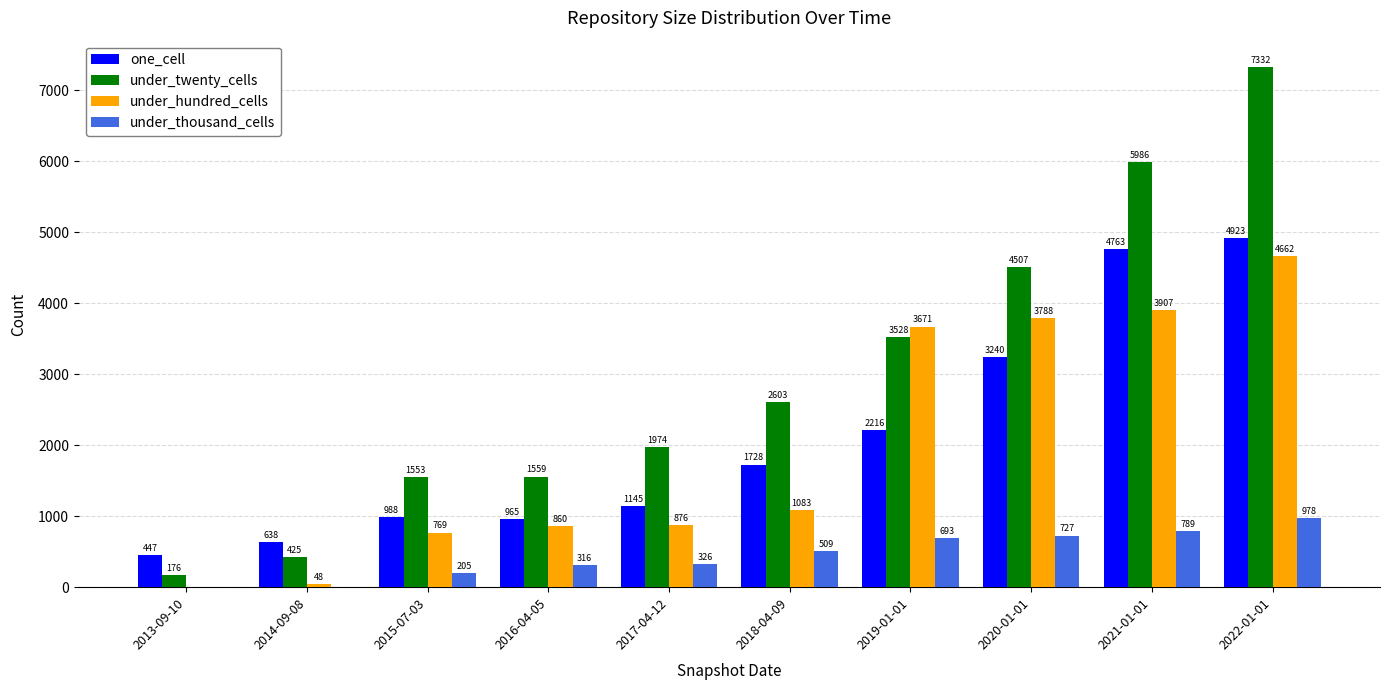

What is the highest value of the one_cell series?

4923